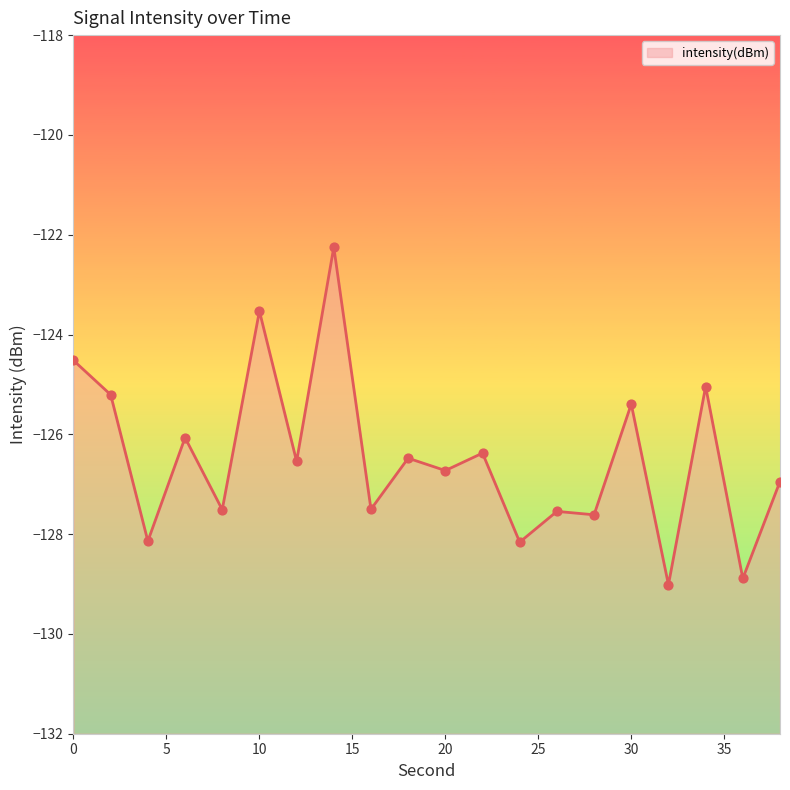

Which has a higher value, 34 or 2?

34